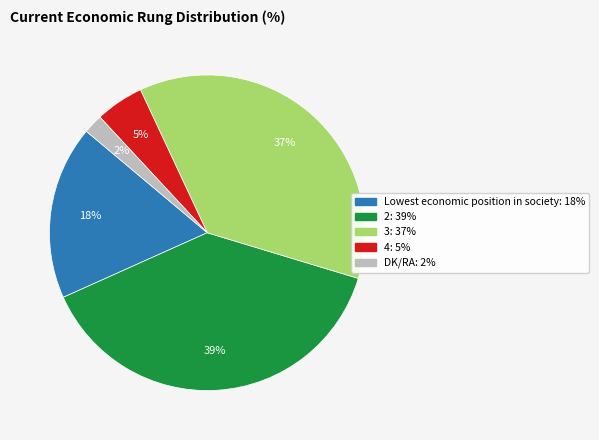

Is there a majority slice in this chart?

No